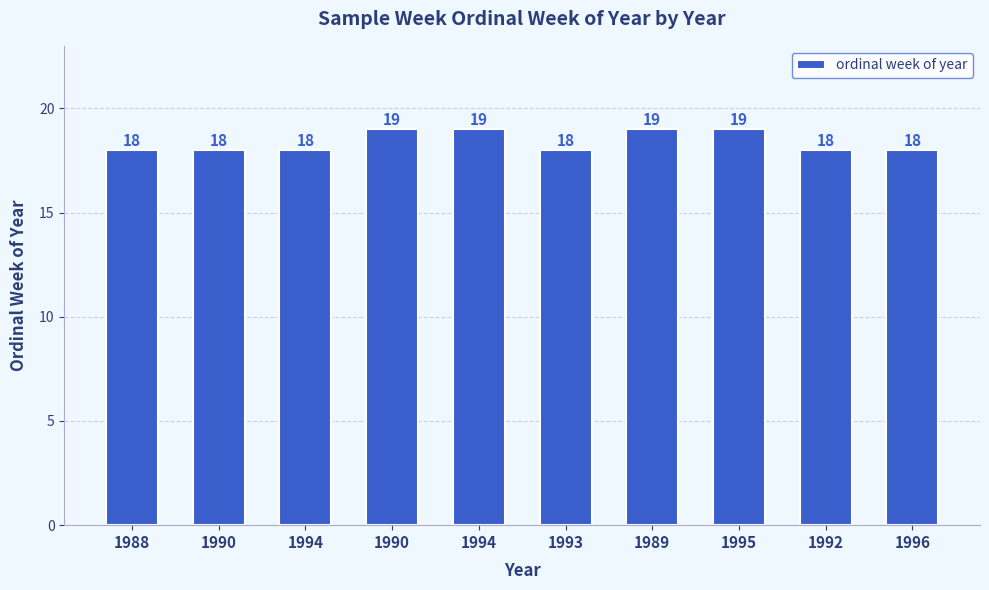

How many data points does each series have?

10